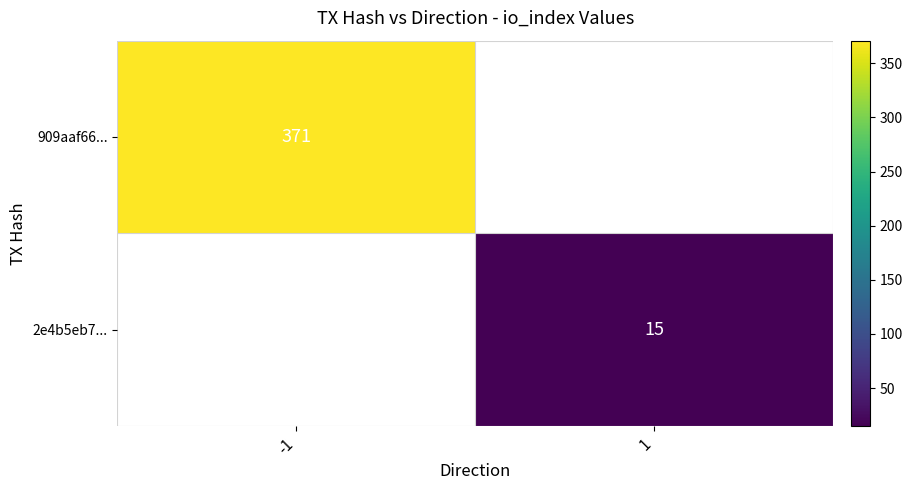

The value of 909aaf66... at -1 is 87. True or false?

False